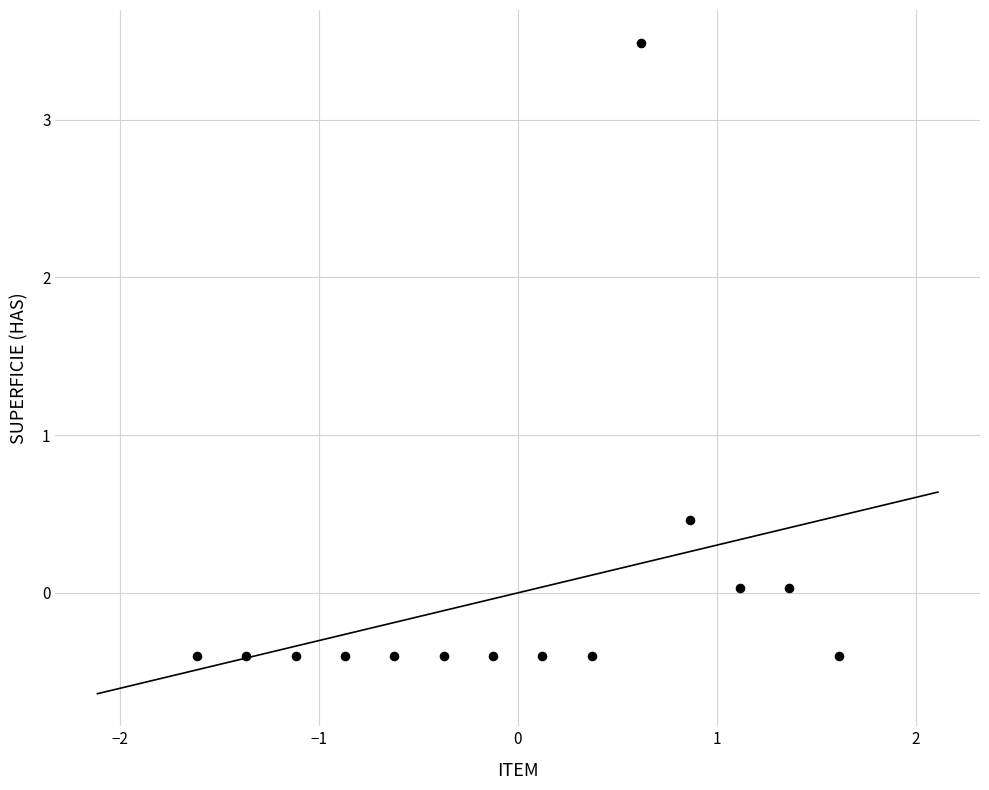

What is the range of X values (max minus min)?

3.2